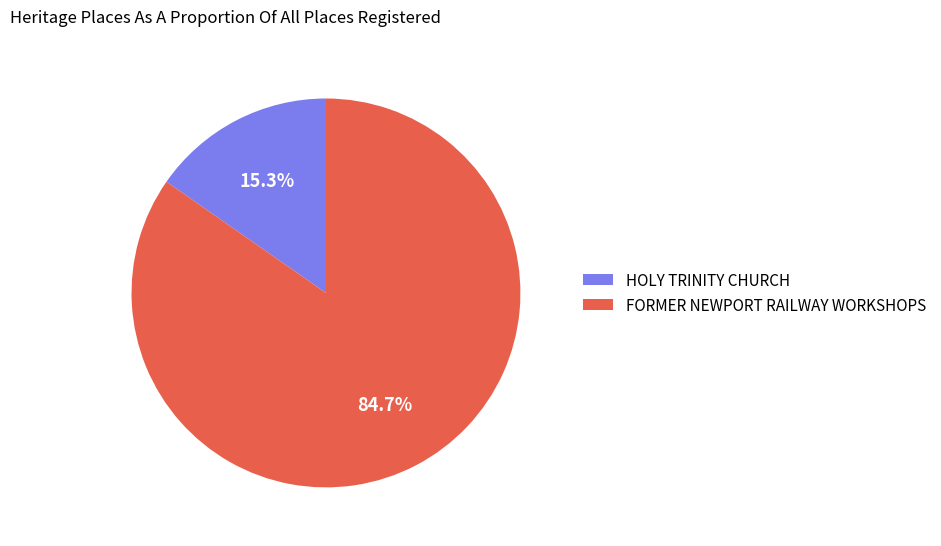

Do HOLY TRINITY CHURCH and FORMER NEWPORT RAILWAY WORKSHOPS together represent more than half of the pie?

Yes